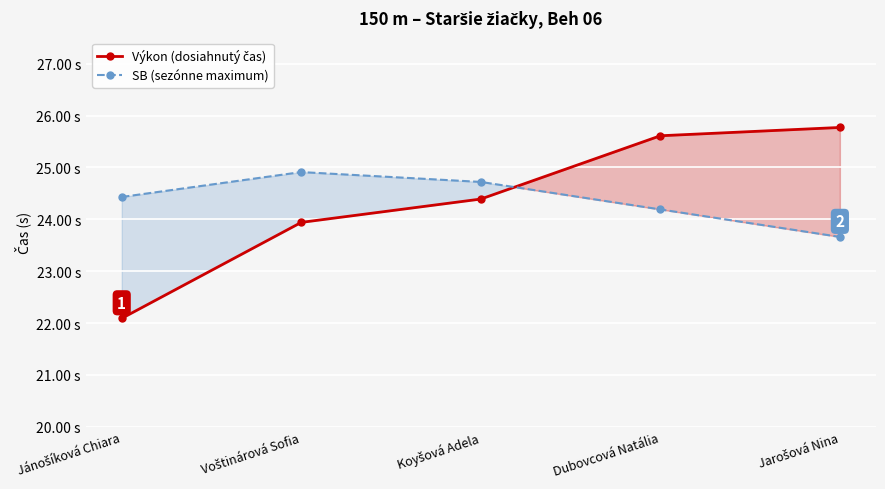

Reading right to left, what are all the values shown in this chart?

Výkon (dosiahnutý čas): Jarošová Nina=25.8	Dubovcová Natália=25.6	Koyšová Adela=24.4	Voštinárová Sofia=23.9	Jánošíková Chiara=22.1
SB (sezónne maximum): Jarošová Nina=23.7	Dubovcová Natália=24.2	Koyšová Adela=24.7	Voštinárová Sofia=24.9	Jánošíková Chiara=24.4